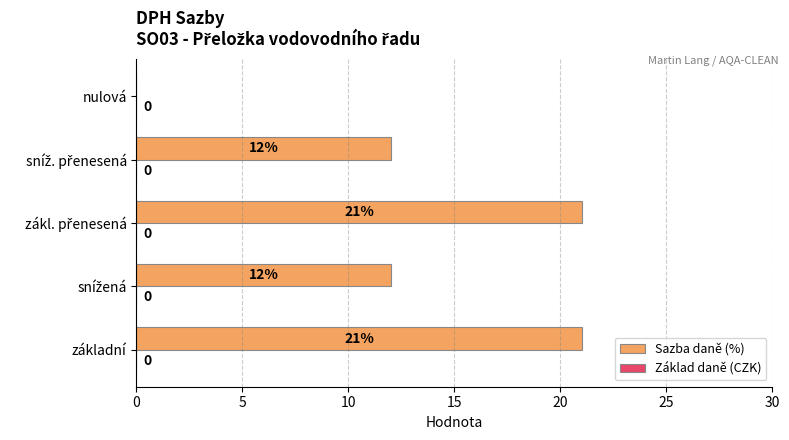

What is the maximum value shown in the chart?

21